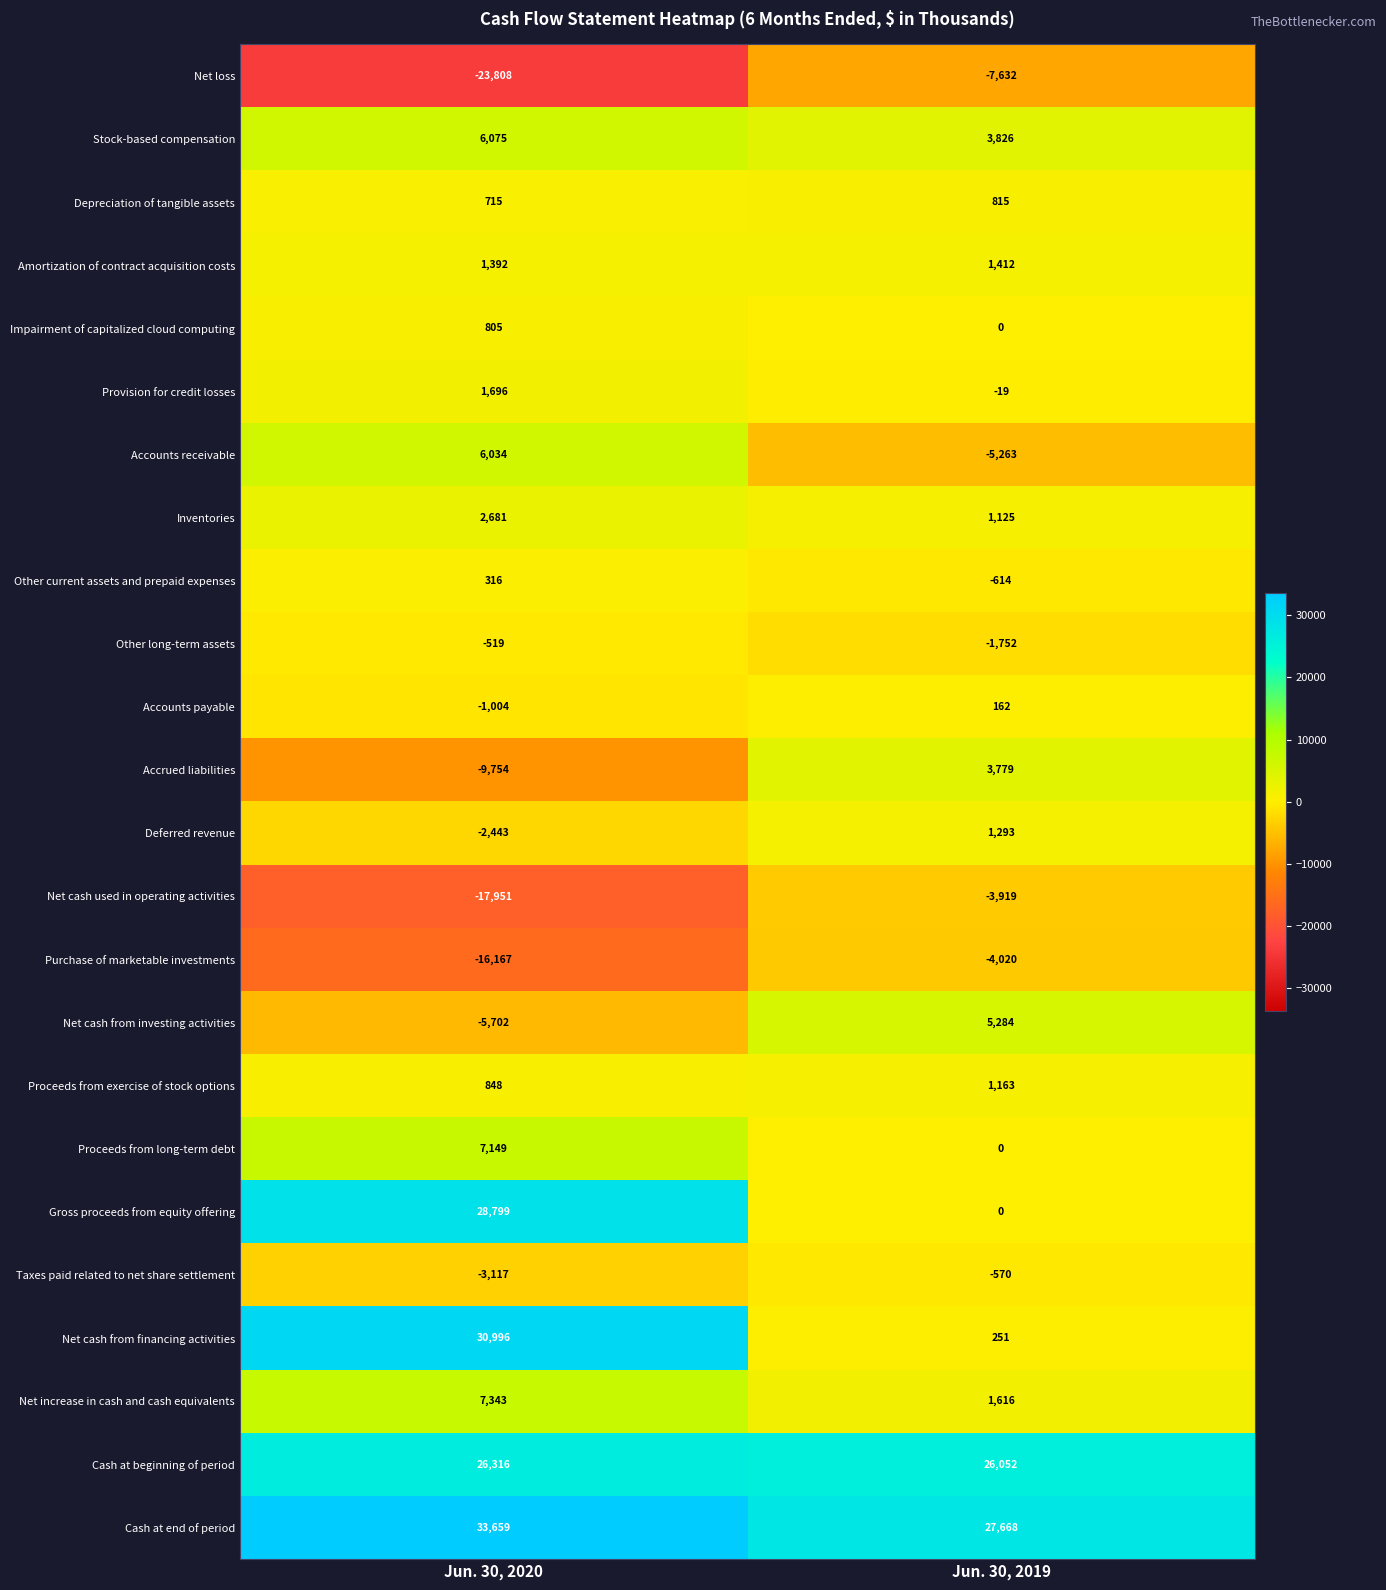

How many distinct data groups are displayed?

24